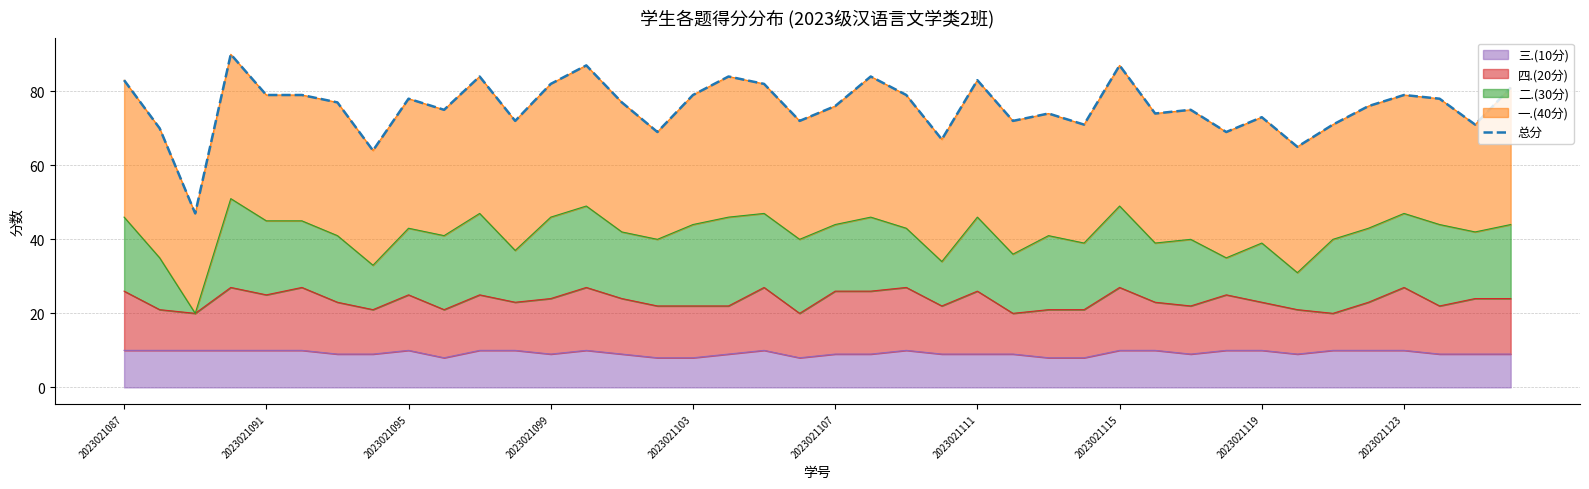

Does the chart have visible grid lines?

Yes